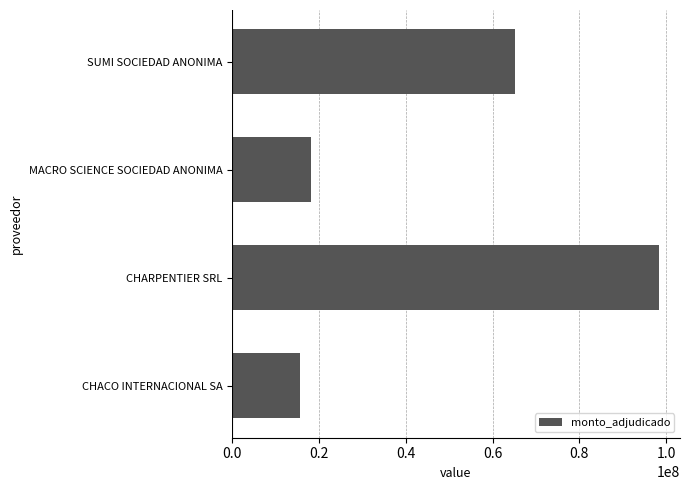

Reading bottom to top, what are all the values shown in this chart?

15711000	98274182	18300000	65265200